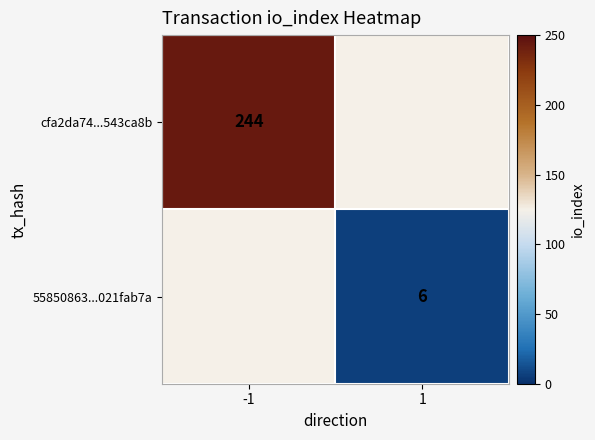

True or false: 55850863...021fab7a has a value of 6 at 1.

True